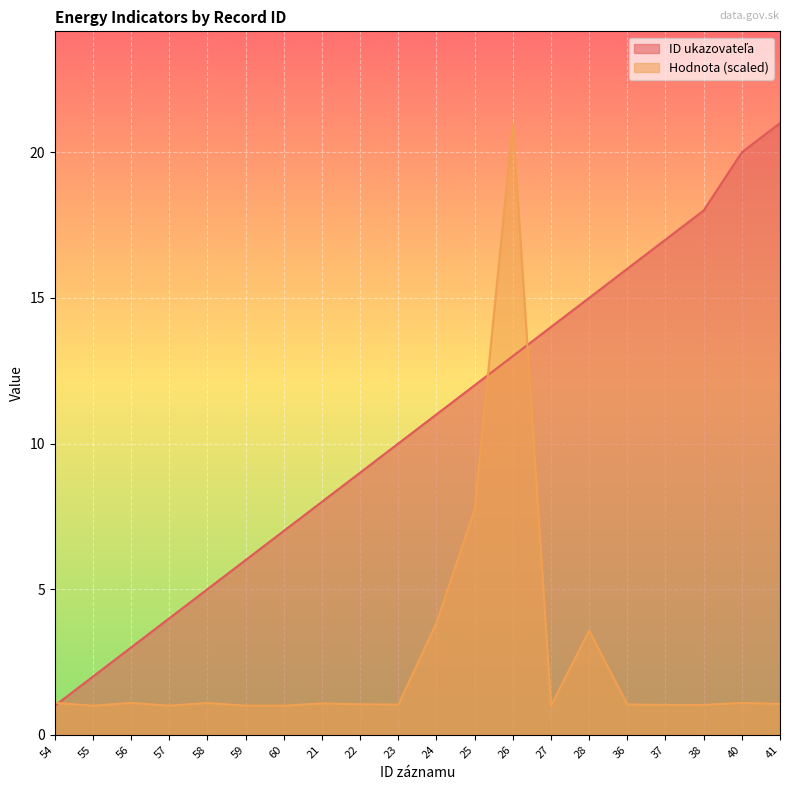

Reading right to left, list all the values displayed in this chart.

ID ukazovateľa: 21.0	20.0	18.0	17.0	16.0	15.0	14.0	13.0	12.0	11.0	10.0	9.0	8.0	7.0	6.0	5.0	4.0	3.0	2.0	1.0
Hodnota: 1.1	1.1	1.0	1.0	1.0	3.6	1.0	21.0	7.7	3.8	1.0	1.0	1.1	1.0	1.0	1.1	1.0	1.1	1.0	1.1